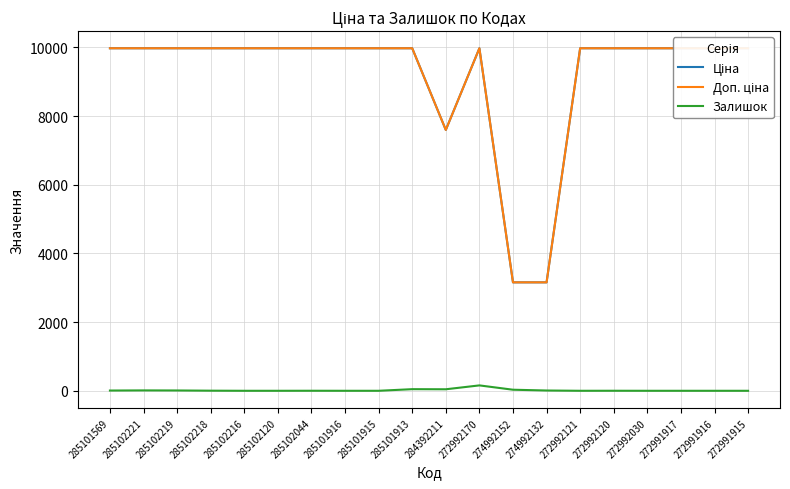

Does the chart display data point markers on the line(s)?

No